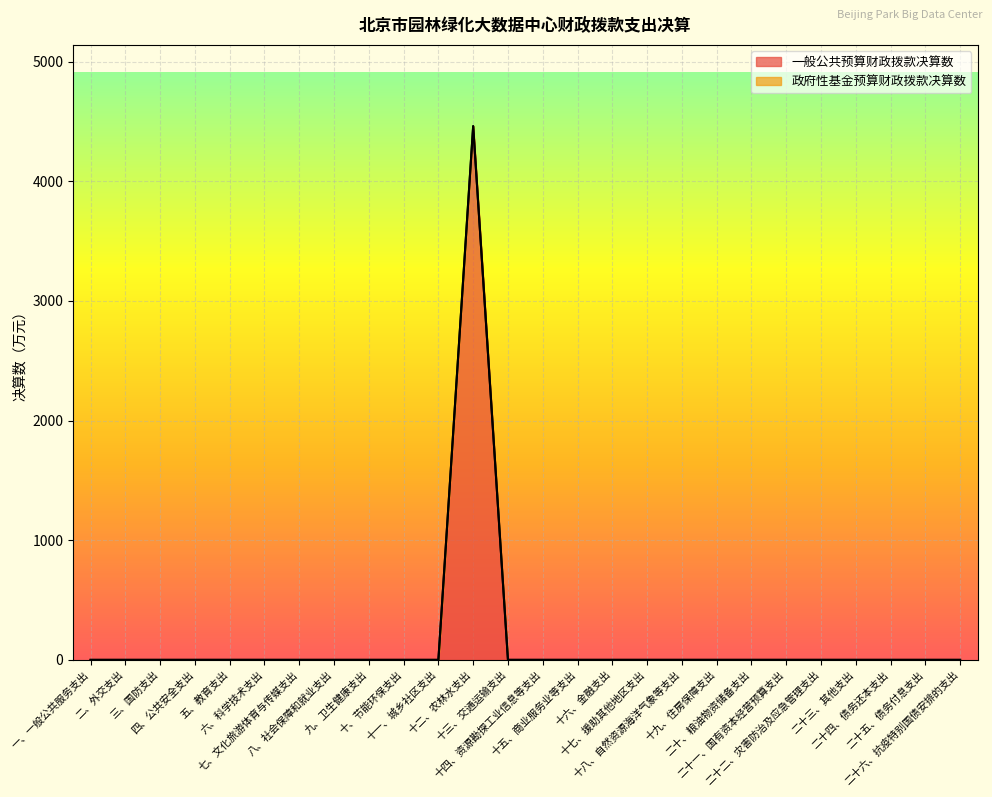

Reading left to right, transcribe all the data shown in this chart.

一、一般公共服务支出=0.0	二、外交支出=0.0	三、国防支出=0.0	四、公共安全支出=0.0	五、教育支出=0.0	六、科学技术支出=0.0	七、文化旅游体育与传媒支出=0.0	八、社会保障和就业支出=0.0	九、卫生健康支出=0.0	十、节能环保支出=0.0	十一、城乡社区支出=0.0	十二、农林水支出=4459.9	十三、交通运输支出=0.0	十四、资源勘探工业信息等支出=0.0	十五、商业服务业等支出=0.0	十六、金融支出=0.0	十七、援助其他地区支出=0.0	十八、自然资源海洋气象等支出=0.0	十九、住房保障支出=0.0	二十、粮油物资储备支出=0.0	二十一、国有资本经营预算支出=0.0	二十二、灾害防治及应急管理支出=0.0	二十三、其他支出=0.0	二十四、债务还本支出=0.0	二十五、债务付息支出=0.0	二十六、抗疫特别国债安排的支出=0.0